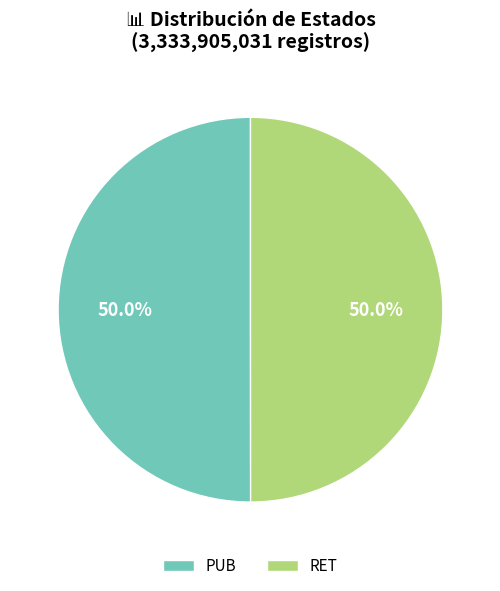

Combined, do PUB and RET account for over 50%?

Yes